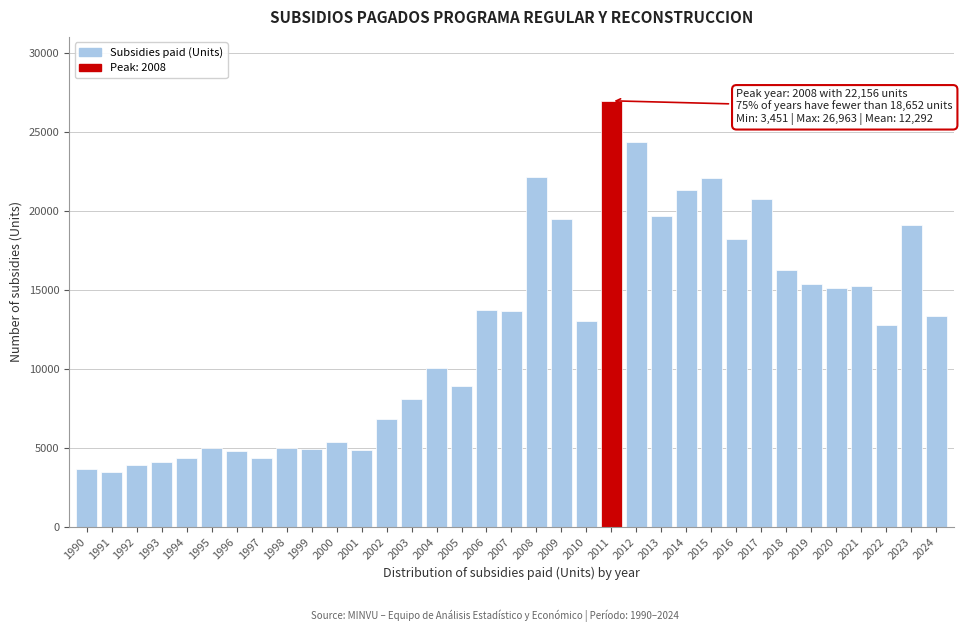

The value at 2002 is 6807. True or false?

True